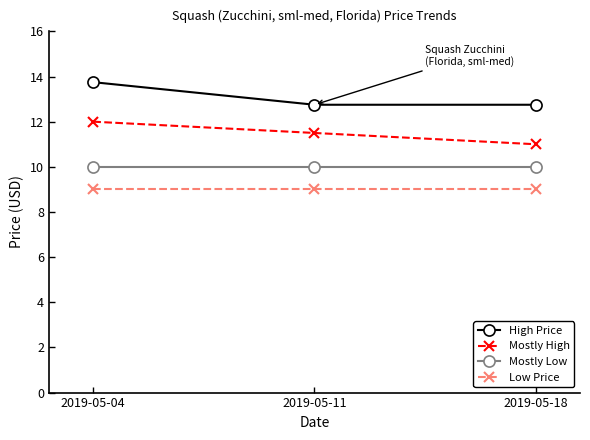

What is the difference between the Mostly High values at 2019-05-18 and 2019-05-04?

1.0